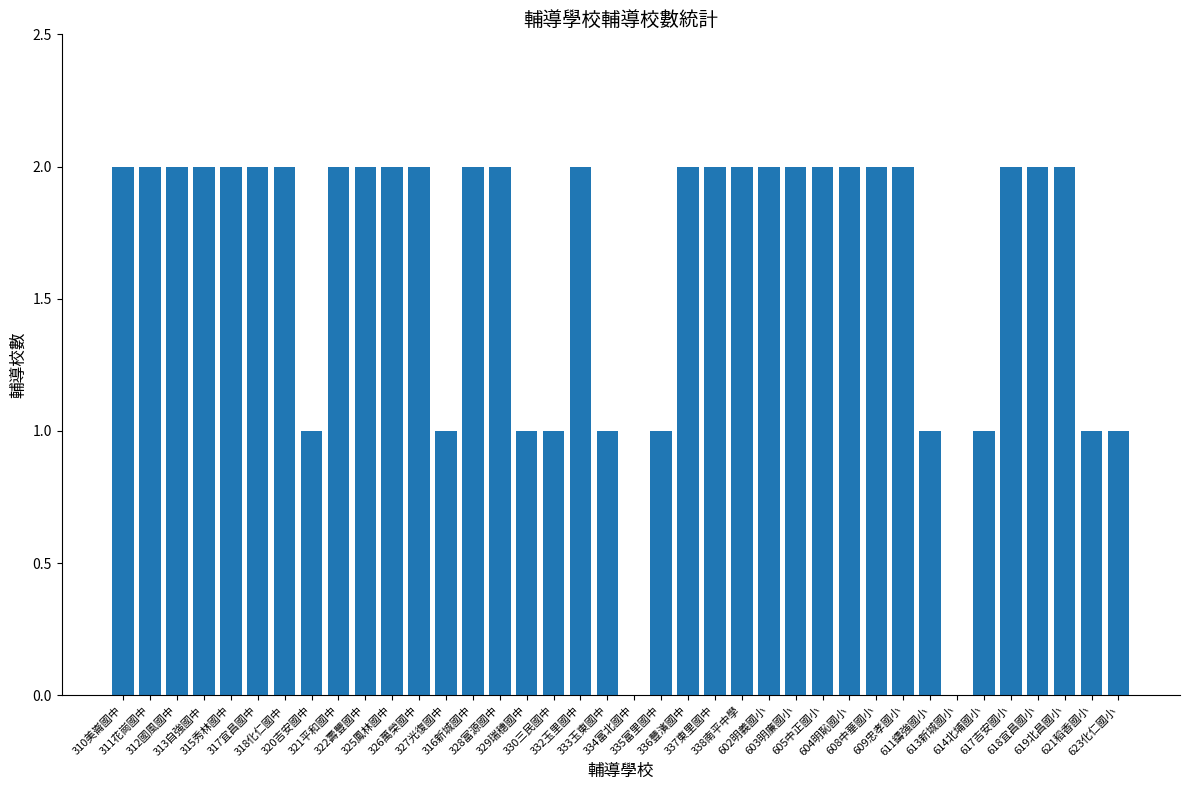

Are the bars horizontal?

No